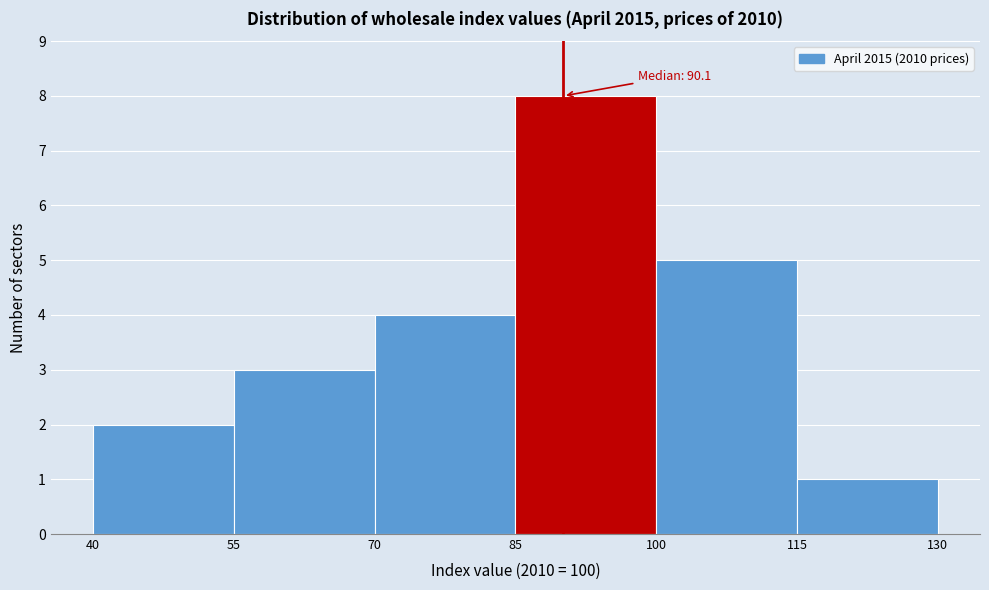

Over which range of the x-axis is the bar tallest?

85 to 100